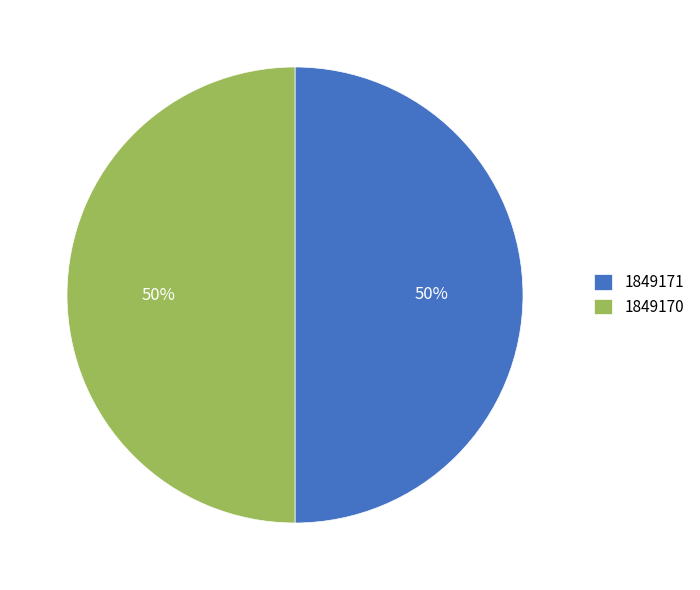

Approximately how many times larger is the value at 1849170 compared to 1849171?

1.0